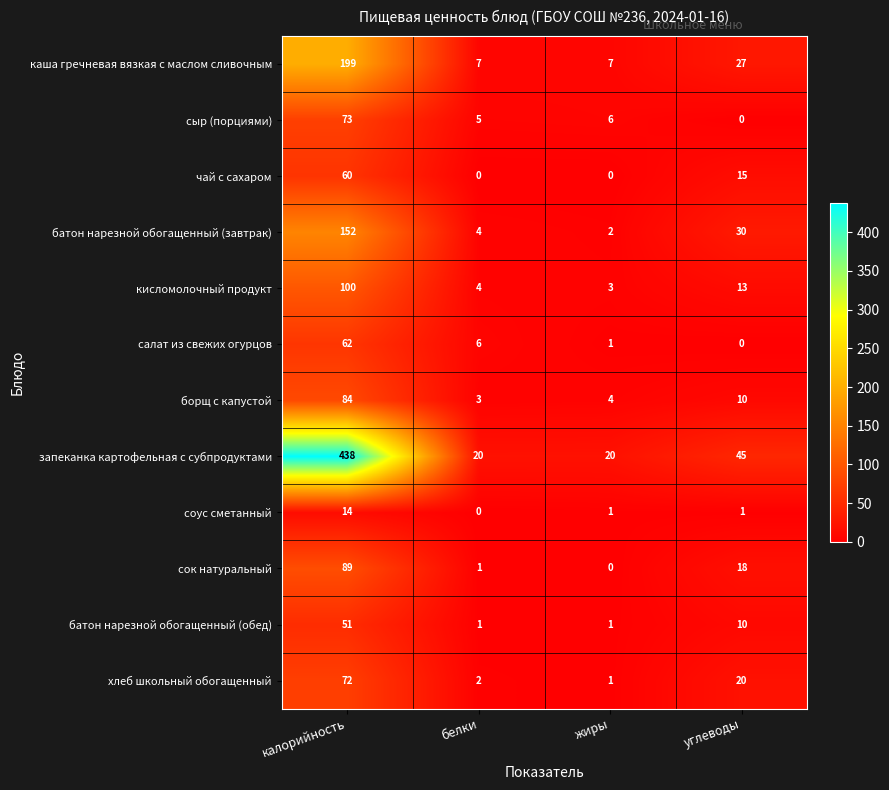

Which label corresponds to the largest value in the chart?

калорийность